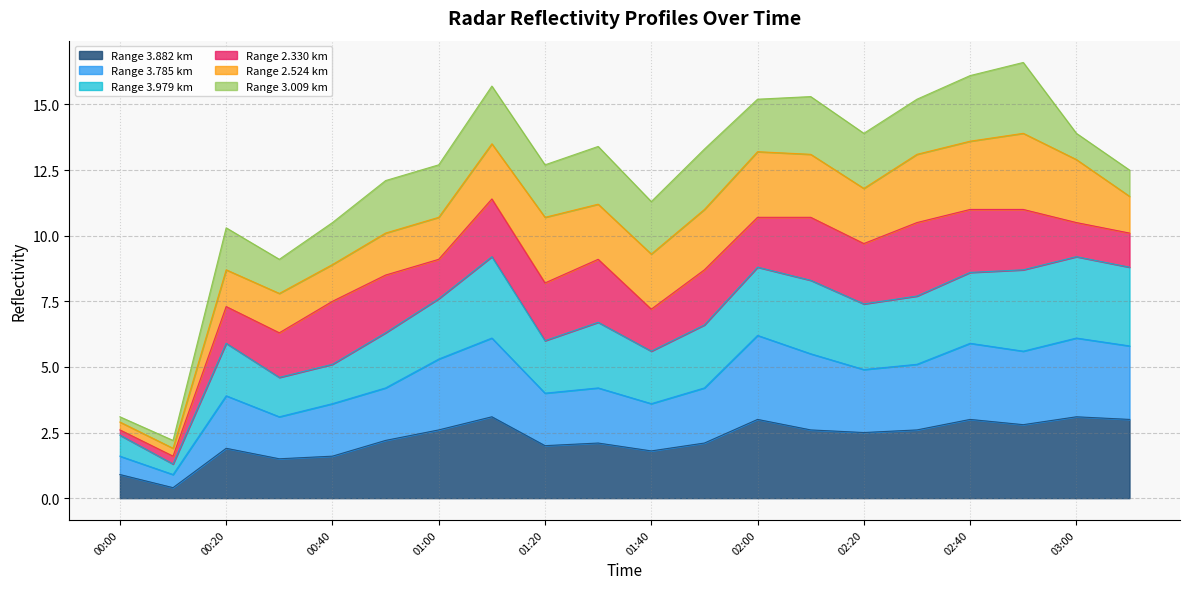

True or false: 3.785 and 3.882 cross at least once.

False